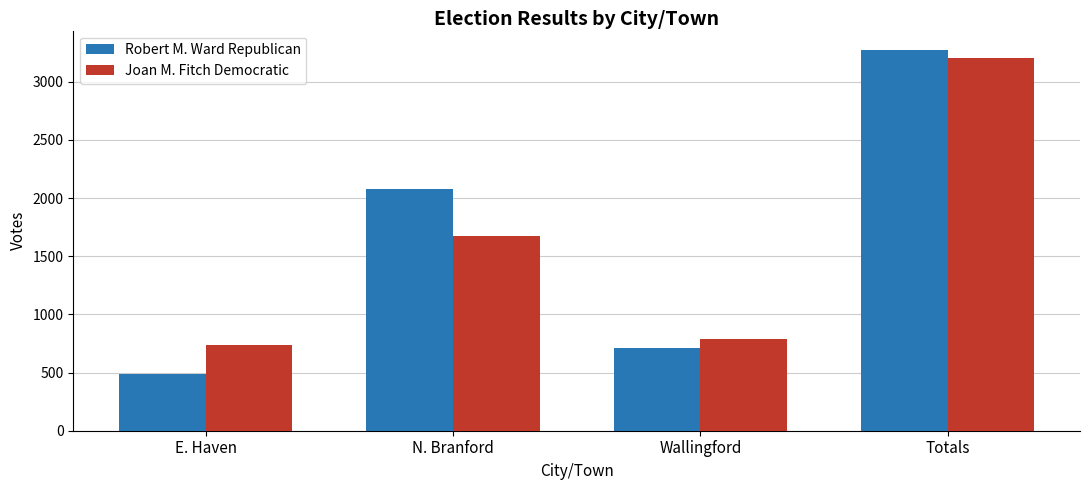

Which series changed the most between N. Branford and Wallingford?

Robert M. Ward Republican